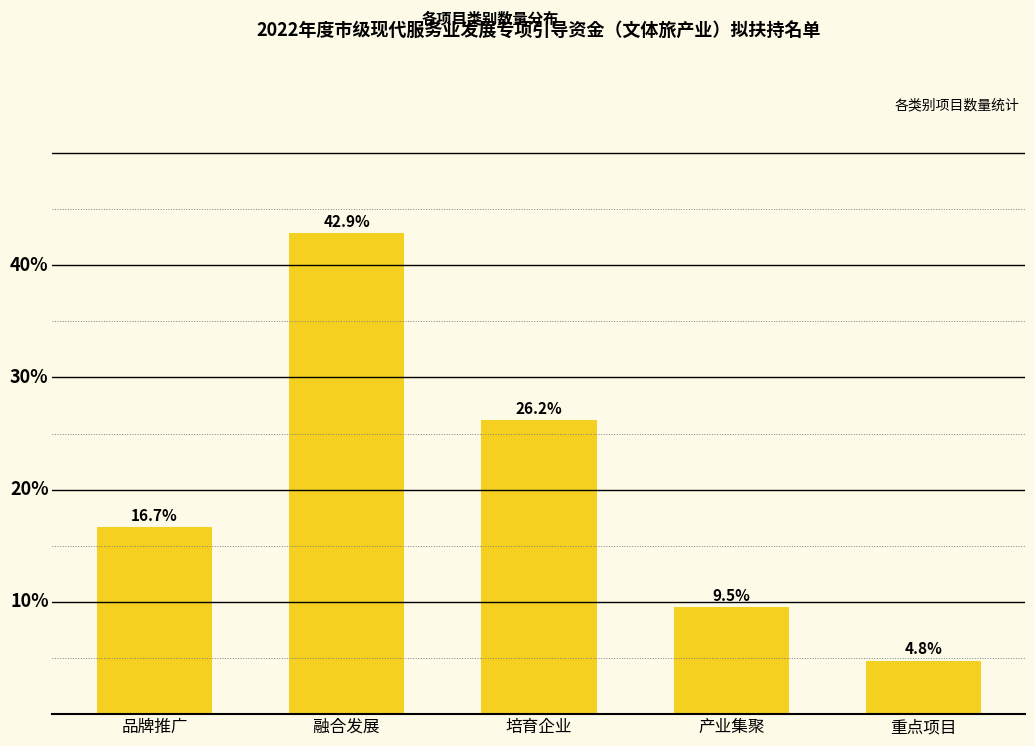

Which label corresponds to the smallest value in the chart?

重点项目